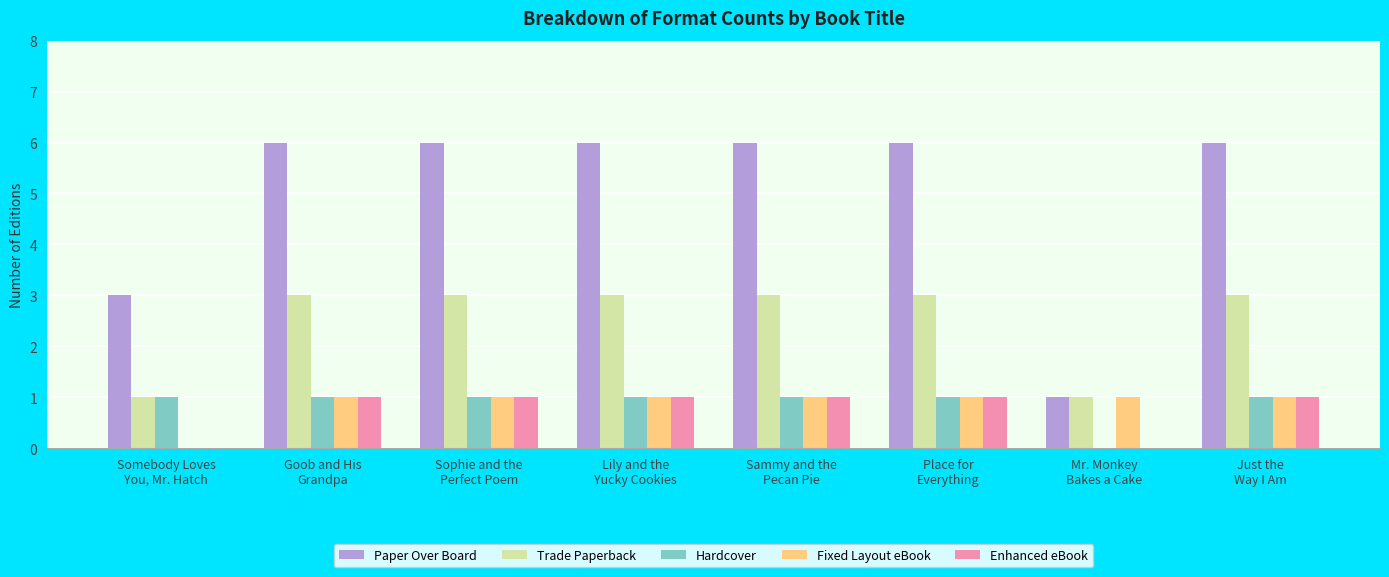

What is the greatest value displayed?

6